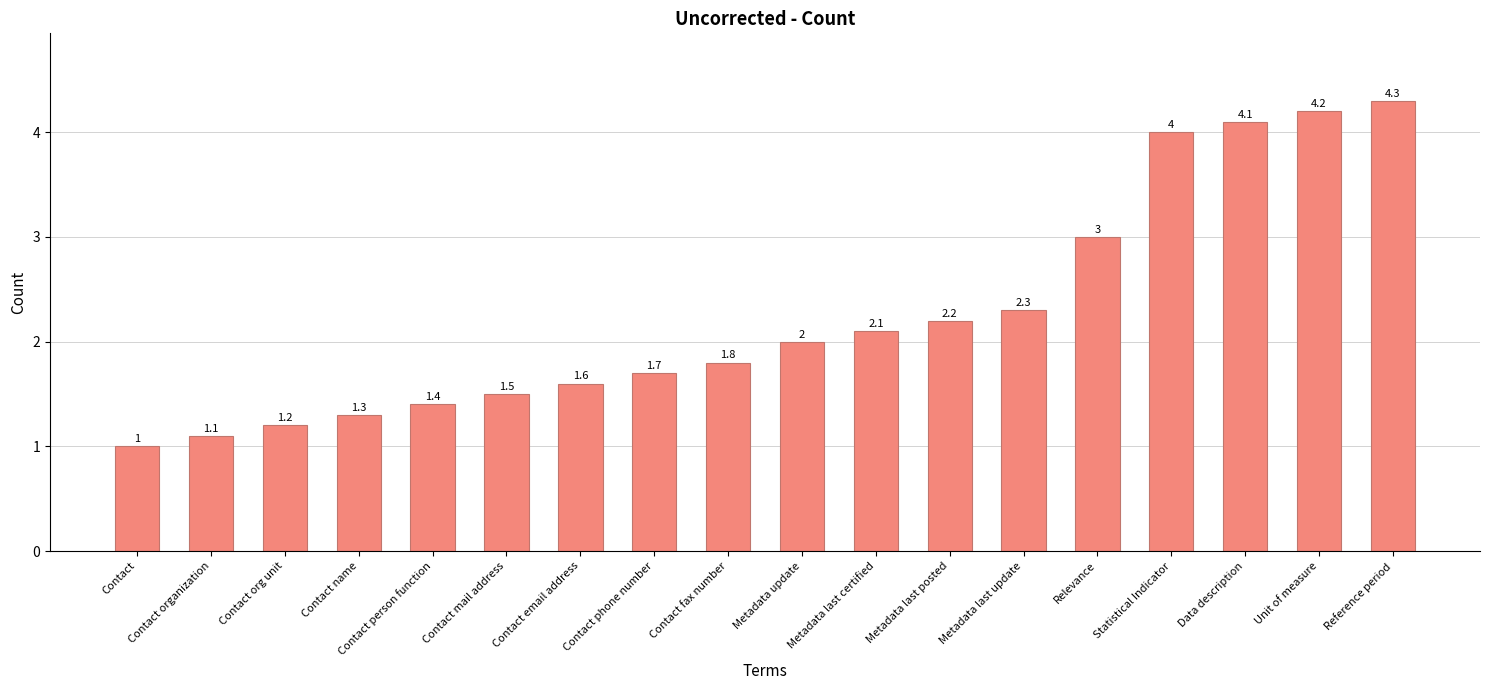

What is the label of the 18th bar from the right?

Contact